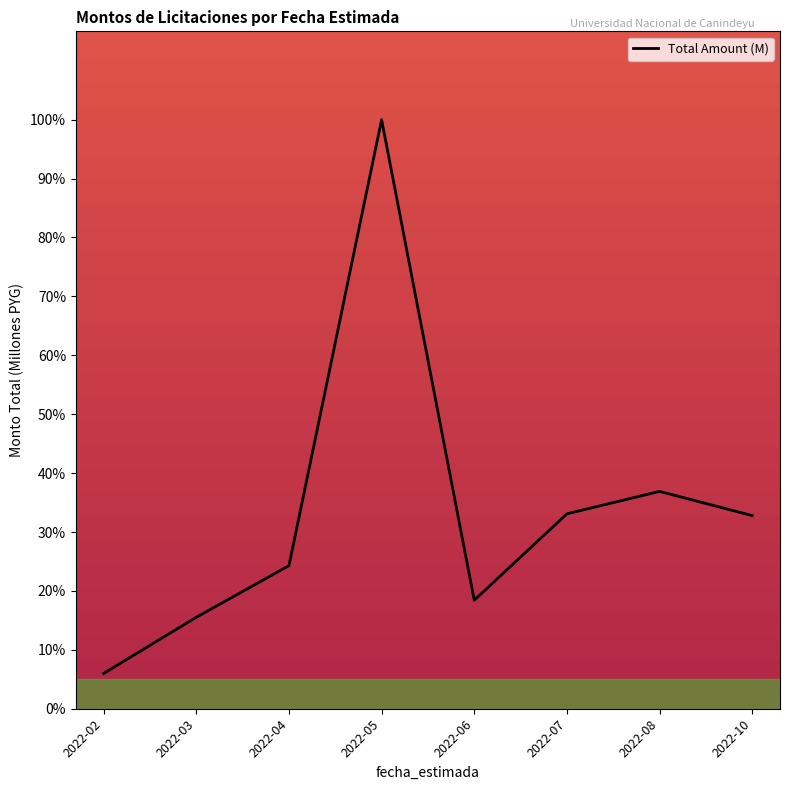

The value at 2022-08 is 54.0. True or false?

False